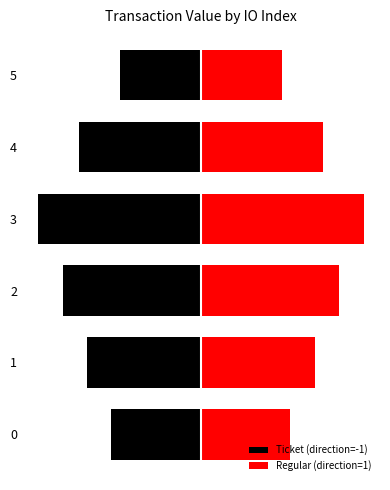

Does the chart contain stacked bars?

No